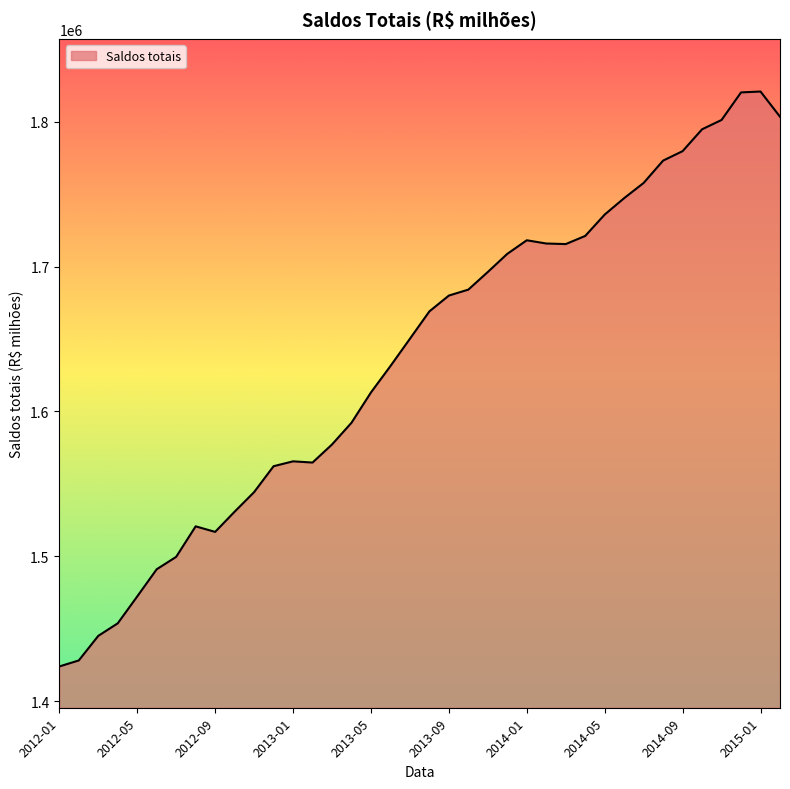

How many categories are shown in the chart?

38